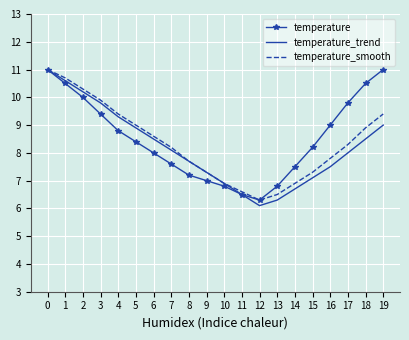

Which label corresponds to the smallest value in the chart?

12